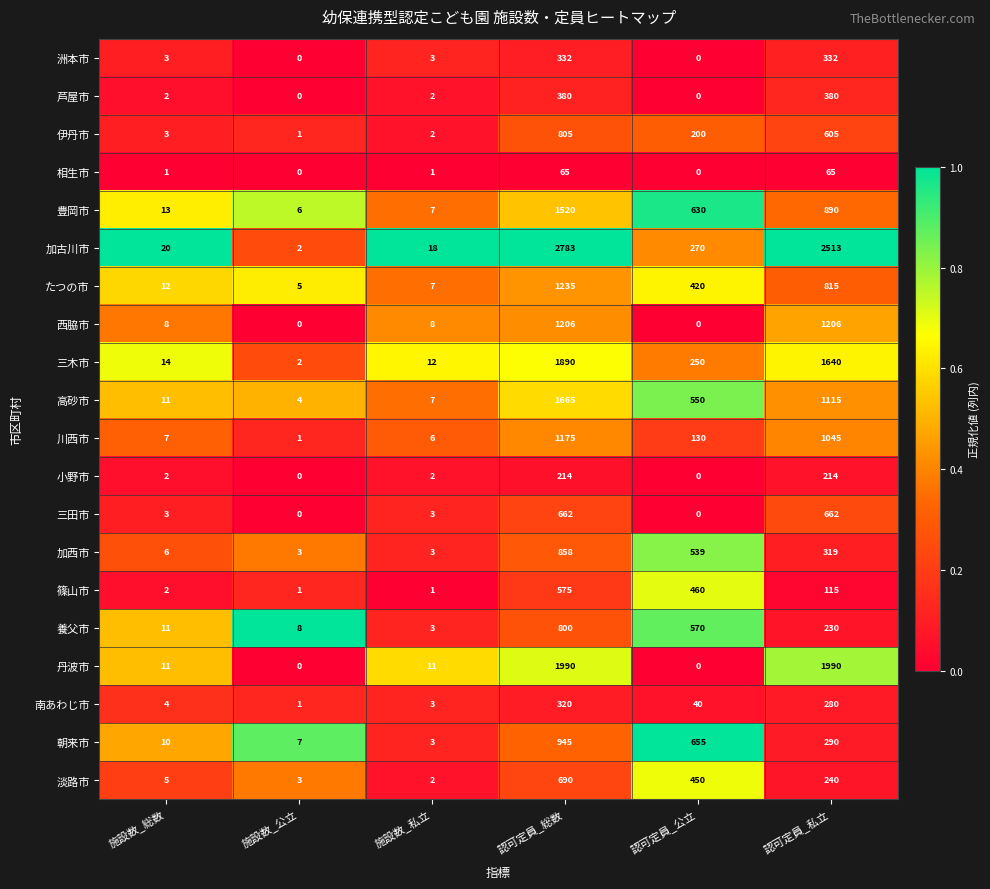

The value of 洲本市 at 認可定員_総数 is 213. True or false?

False